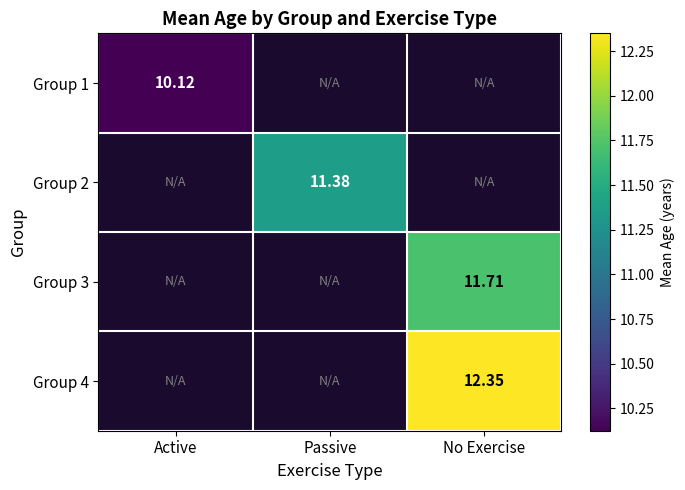

How many categories are shown in the chart?

3